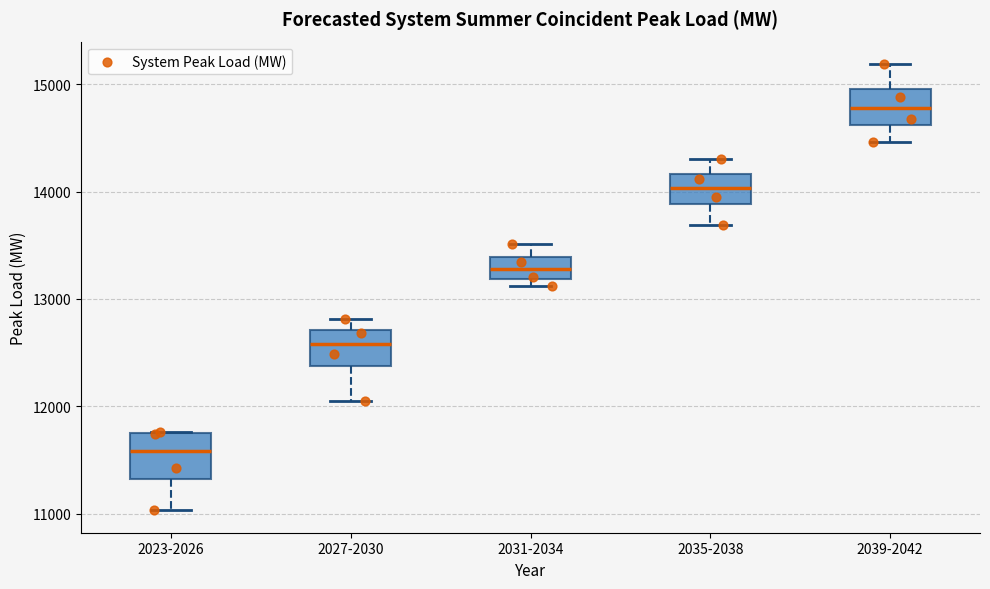

Where does the upper whisker of the box for 2039-2042 end on the y-axis? The values are not printed on the chart, so give them approximately, as read against the axis.

15200